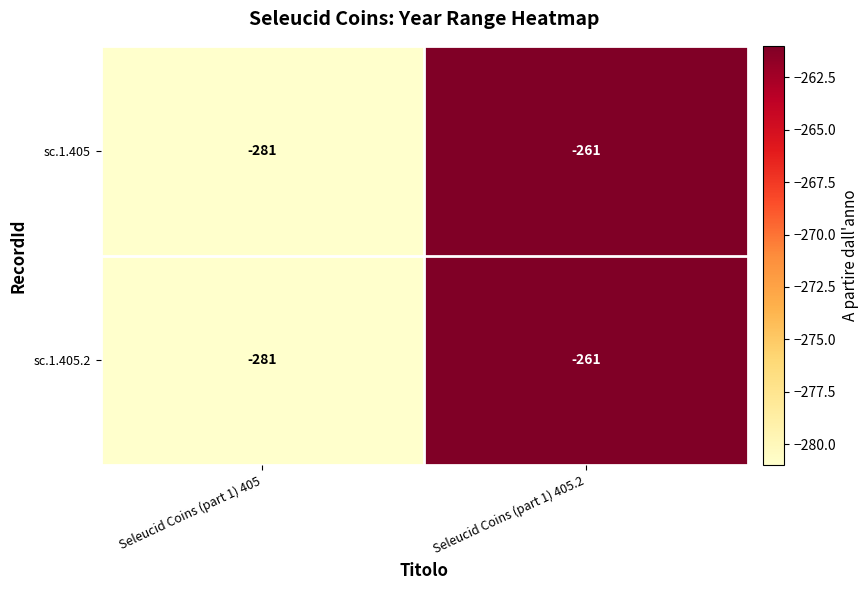

Rank the categories by sc.1.405.2 value from lowest to highest.

Seleucid Coins (part 1) 405, Seleucid Coins (part 1) 405.2